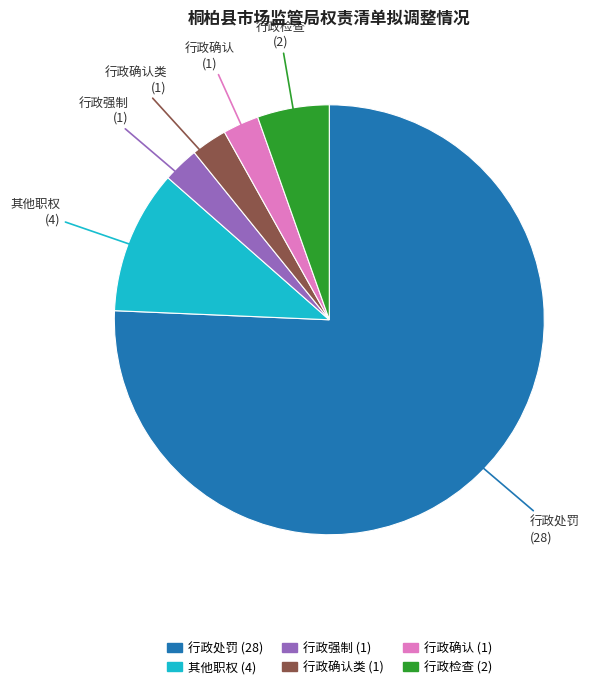

How many segments does this pie chart have?

6